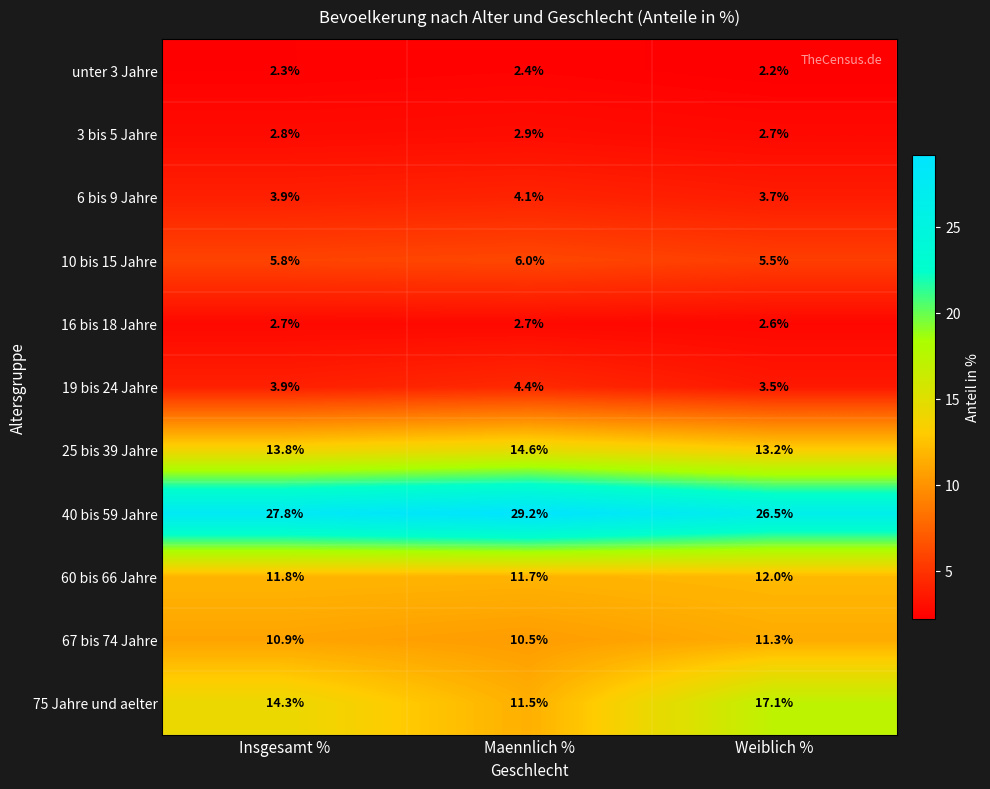

What is the approximate value of 75 Jahre und aelter at Insgesamt %?

14.3